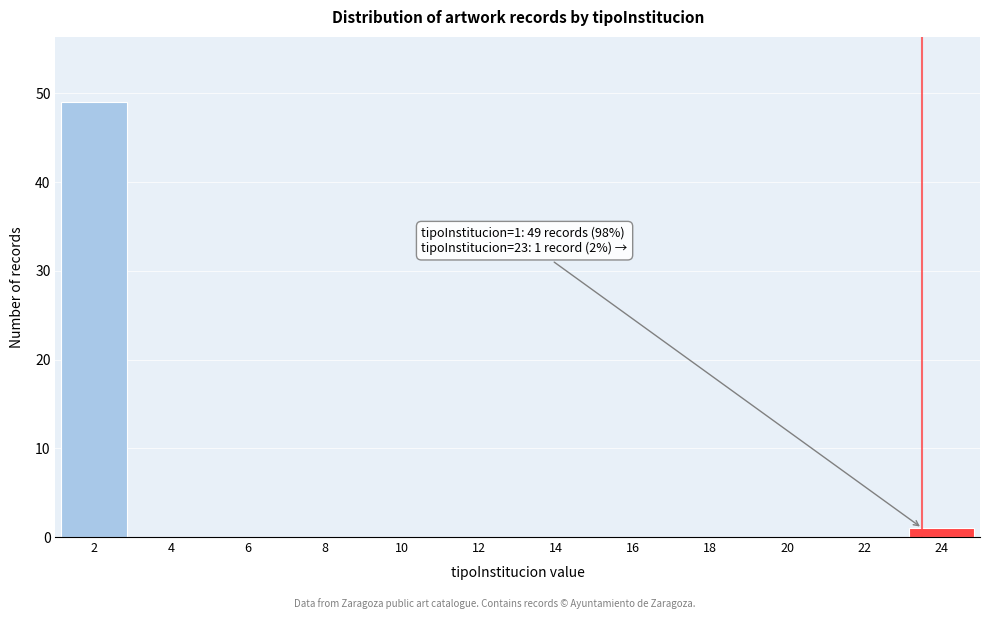

Reading left to right, what are all the values shown in this chart?

2=49	4=0	6=0	8=0	10=0	12=0	14=0	16=0	18=0	20=0	22=0	24=1